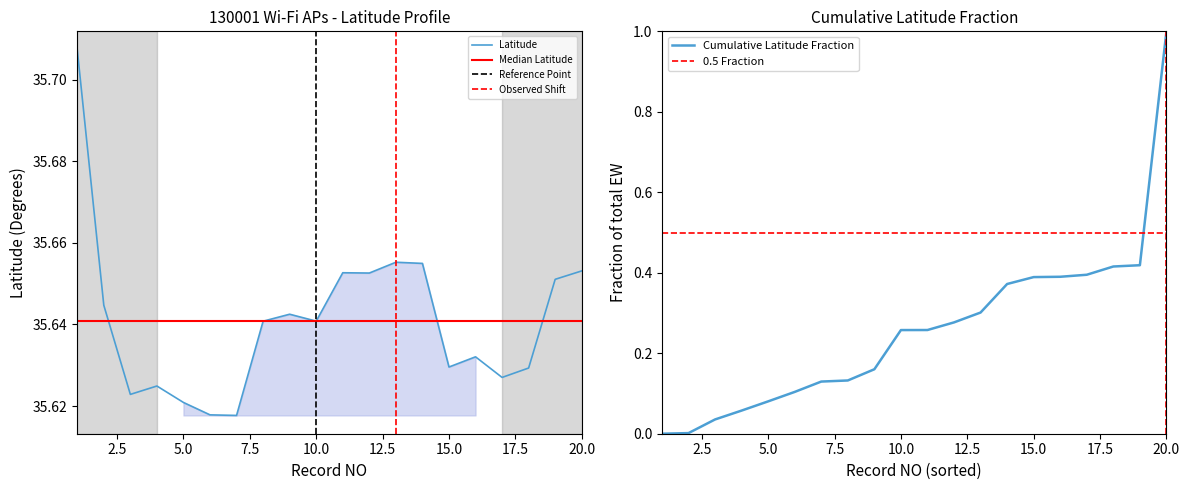

What is the greatest value displayed?

35.7